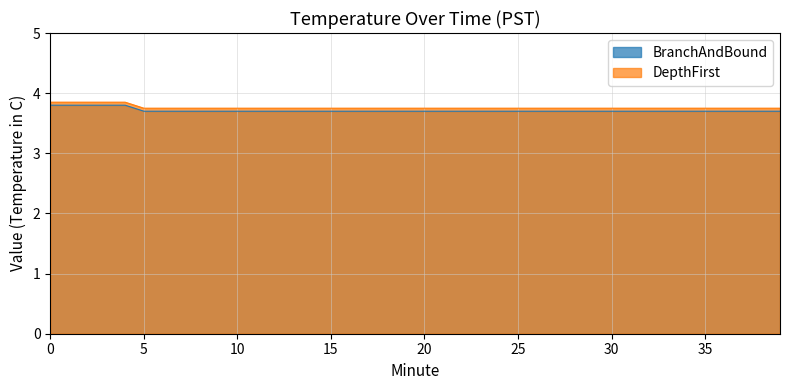

What is the difference between the second highest and minimum values in the BranchAndBound series?

0.1